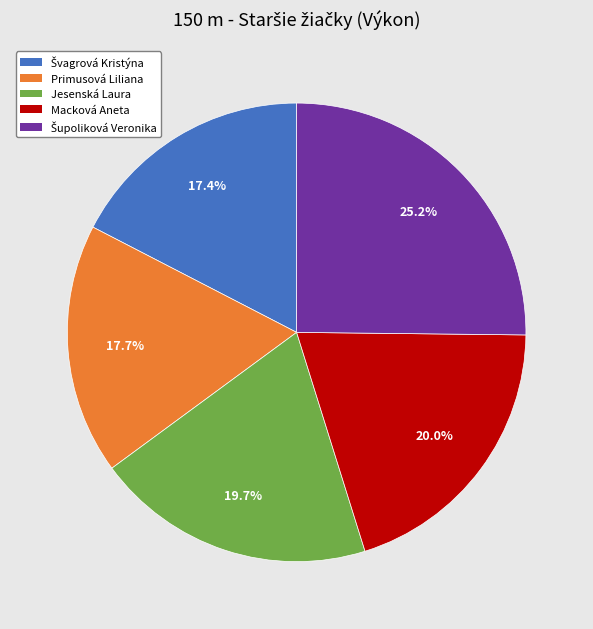

Is there a majority slice in this chart?

No